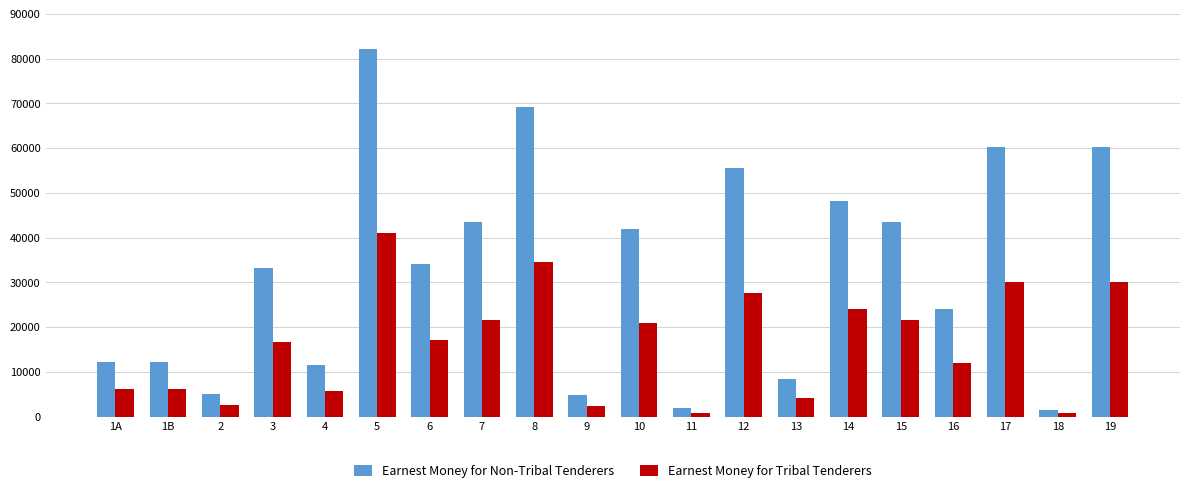

The Earnest Money for Tribal Tenderers series shows 34555 at 8. True or false?

True